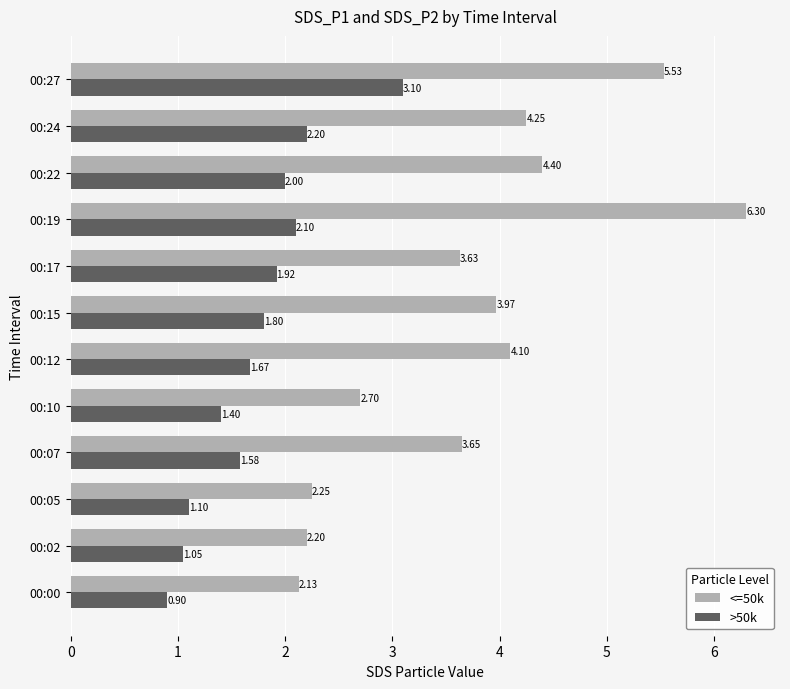

At which label does <=50k reach its peak?

00:19